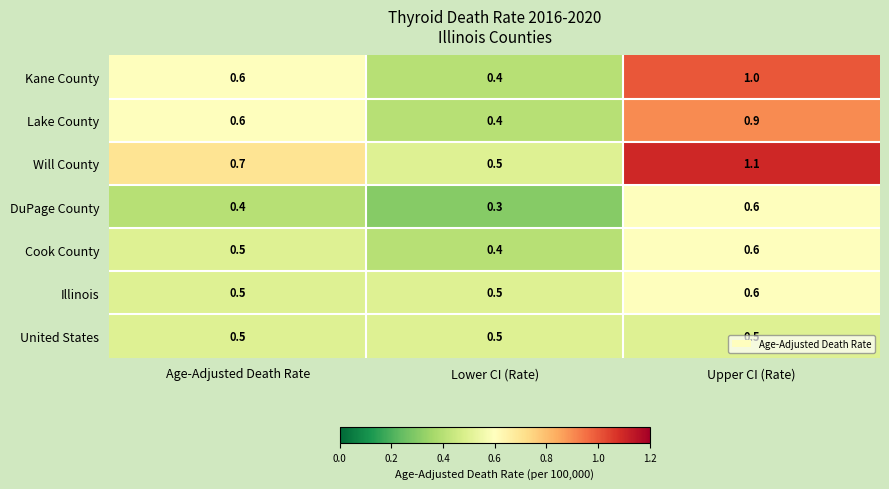

What is the total value across all series at Upper CI (Rate)?

5.3